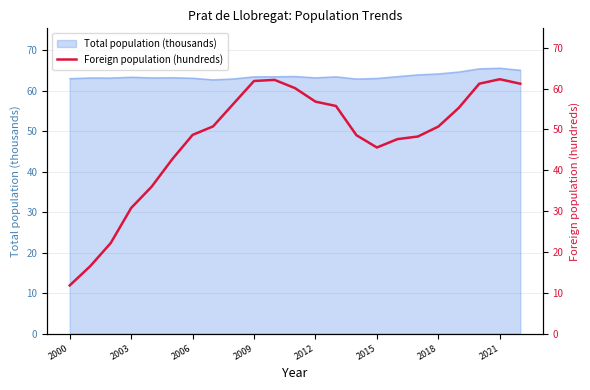

True or false: Total population (thousands) has a value of 102.9 at 2015.

False